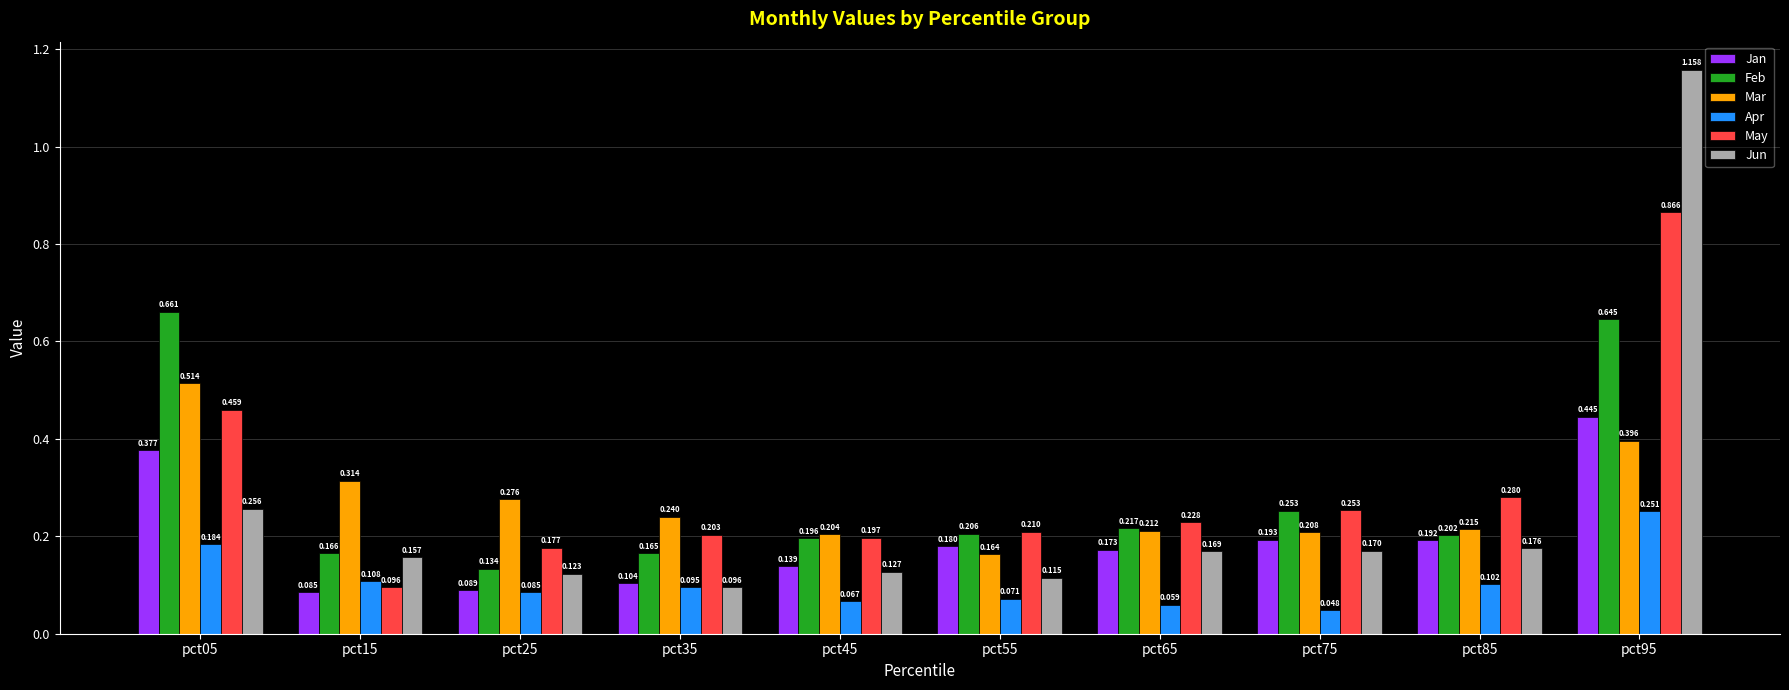

Which series has the widest spread of values?

Jun